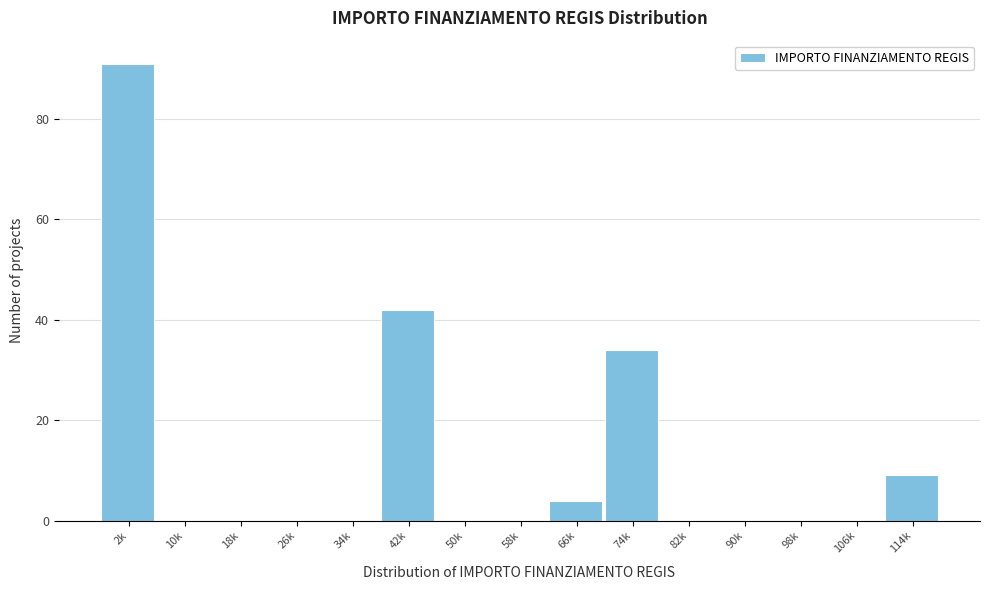

Reading left to right, list all the values displayed in this chart.

2k=91	10k=0	18k=0	26k=0	34k=0	42k=42	50k=0	58k=0	66k=4	74k=34	82k=0	90k=0	98k=0	106k=0	114k=9